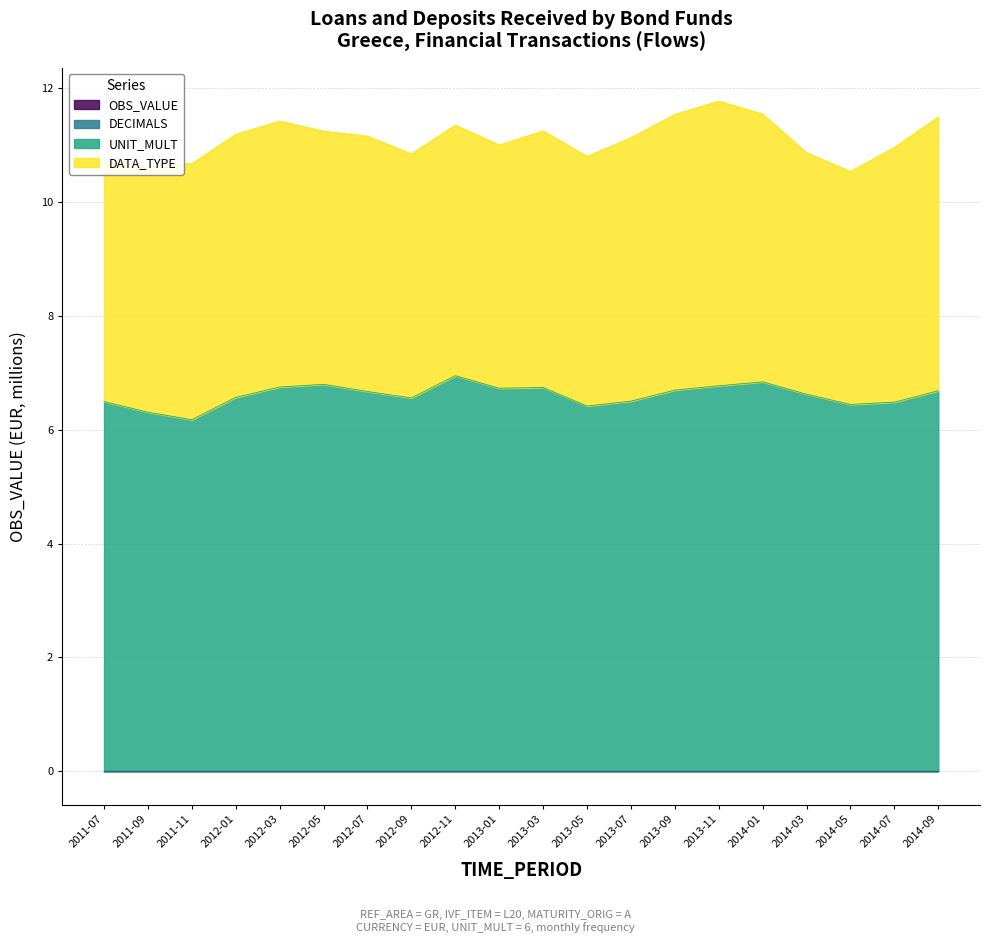

What are all the series names shown in the legend?

OBS_VALUE, DECIMALS, UNIT_MULT, DATA_TYPE